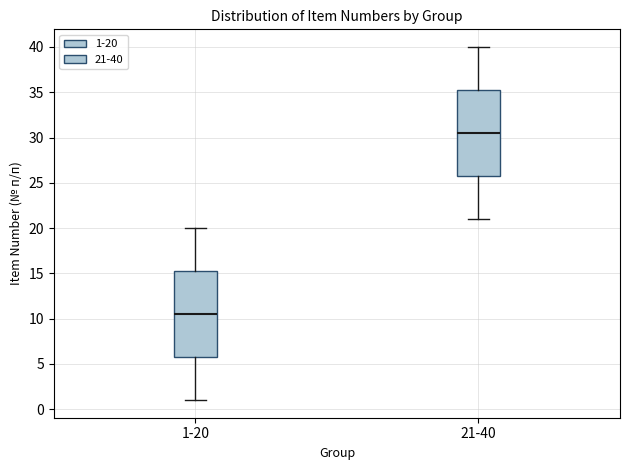

Which box's median line is the lowest?

1-20